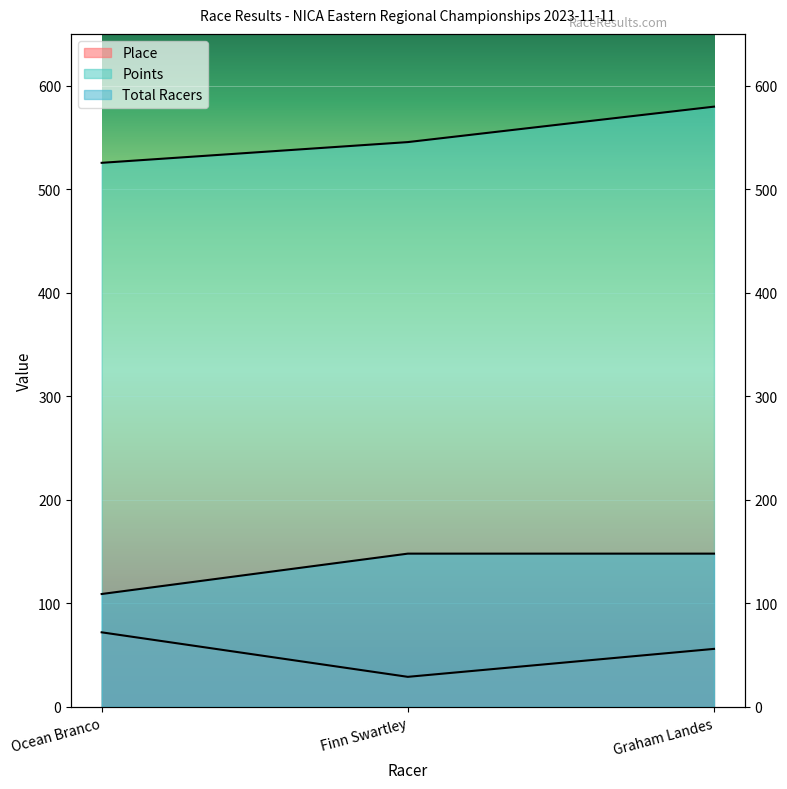

How many data points in Points are less than 545?

1